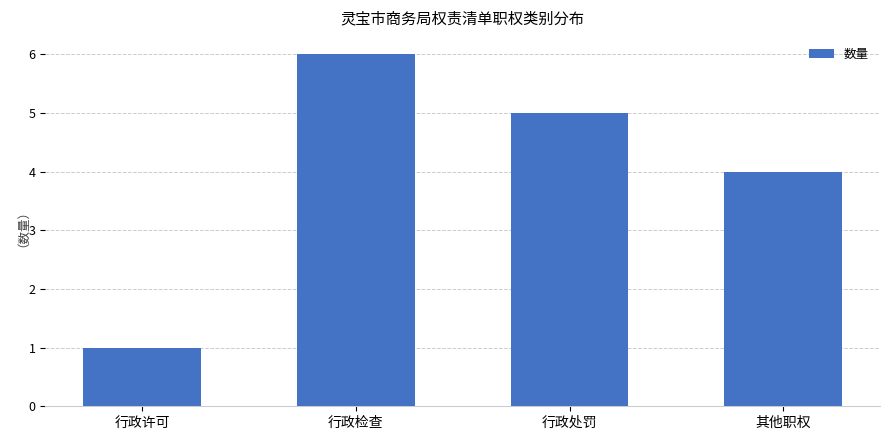

Approximately how many times larger is the value at 其他职权 compared to 行政许可?

4.0